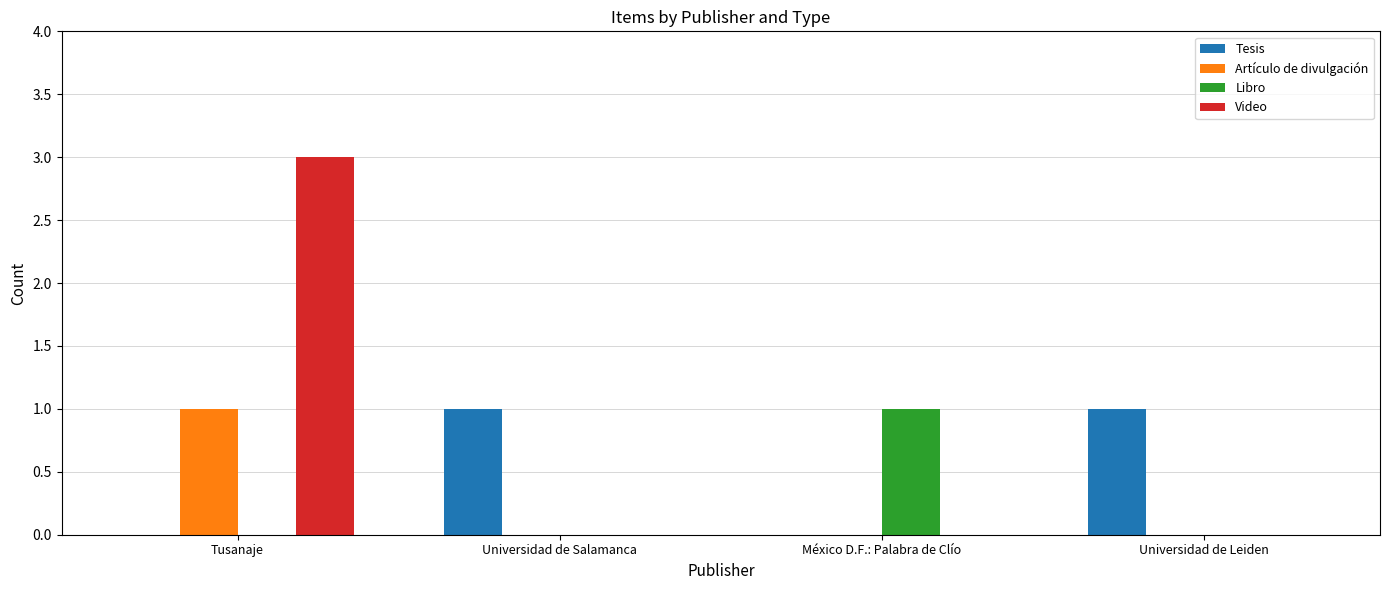

What is the maximum value shown in the chart?

3